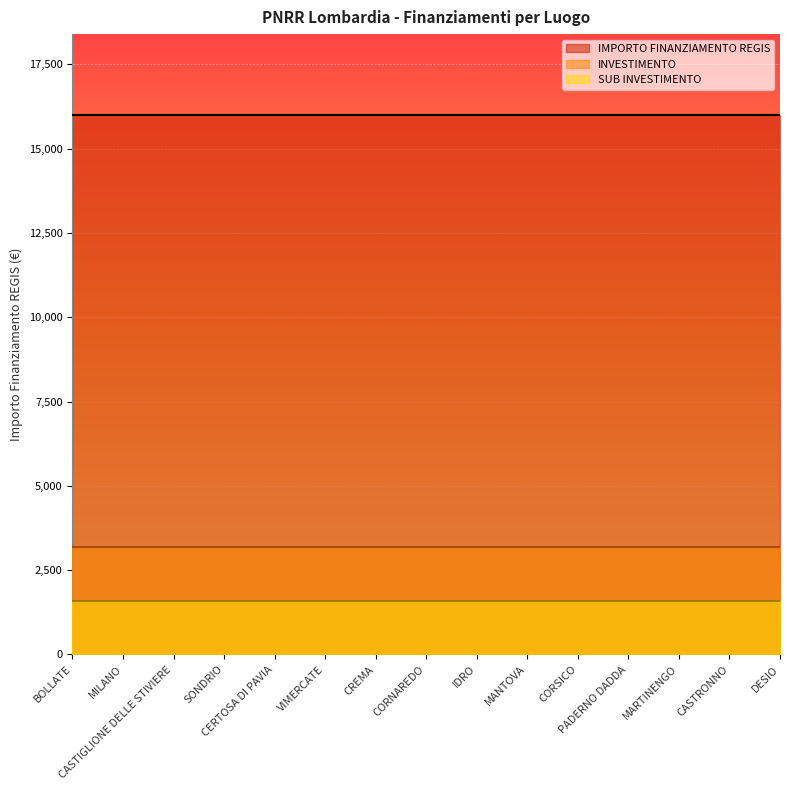

True or false: IMPORTO FINANZIAMENTO REGIS and INVESTIMENTO cross at least once.

False